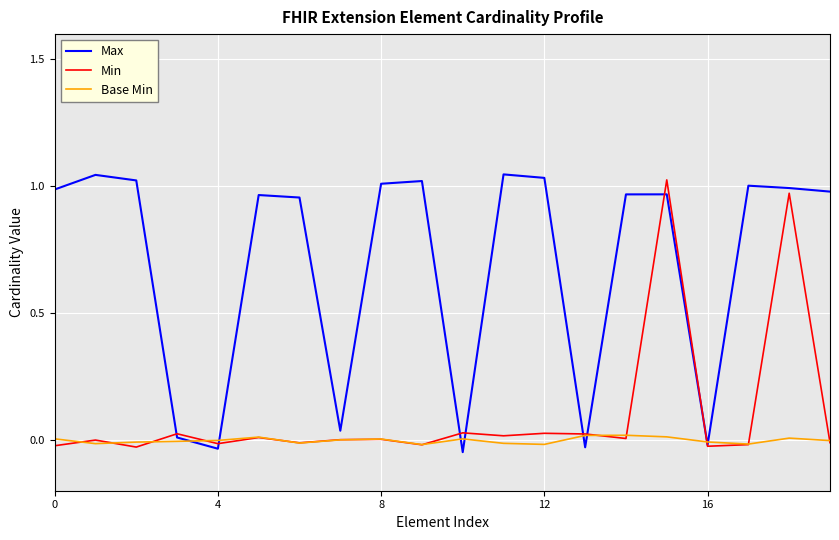

Which series has the widest spread of values?

Max